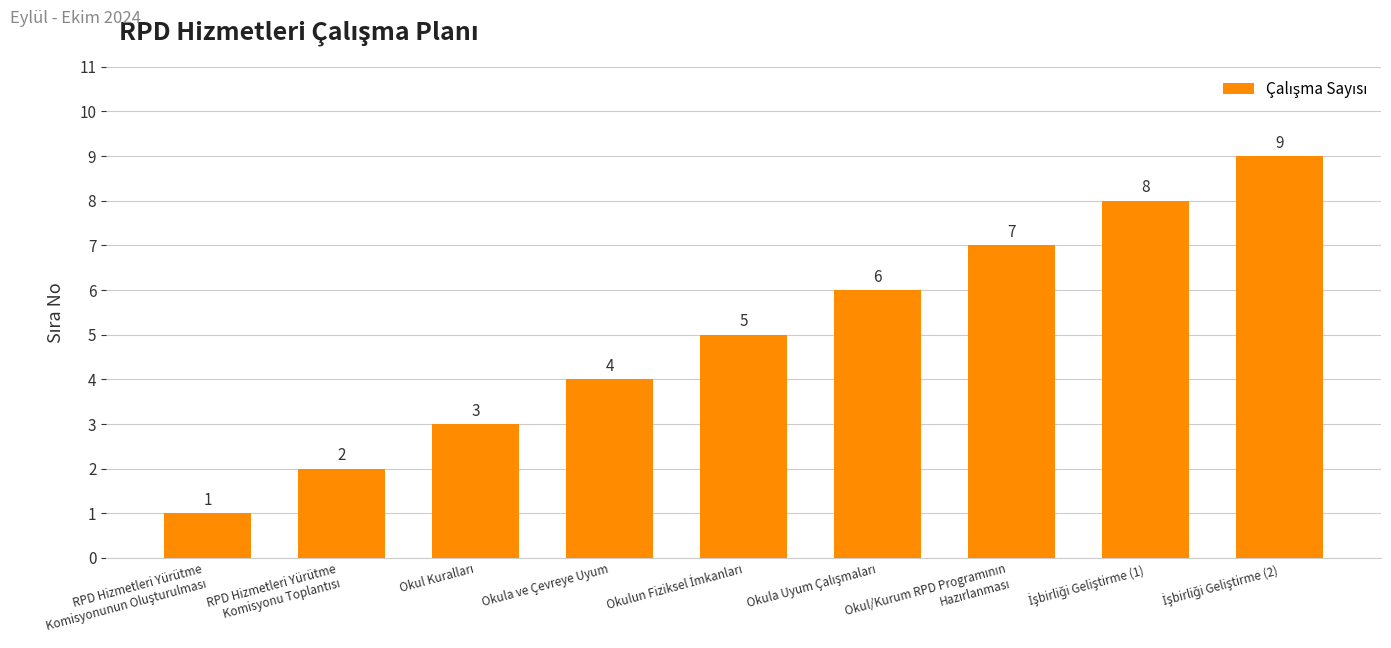

What is the maximum value shown in the chart?

9